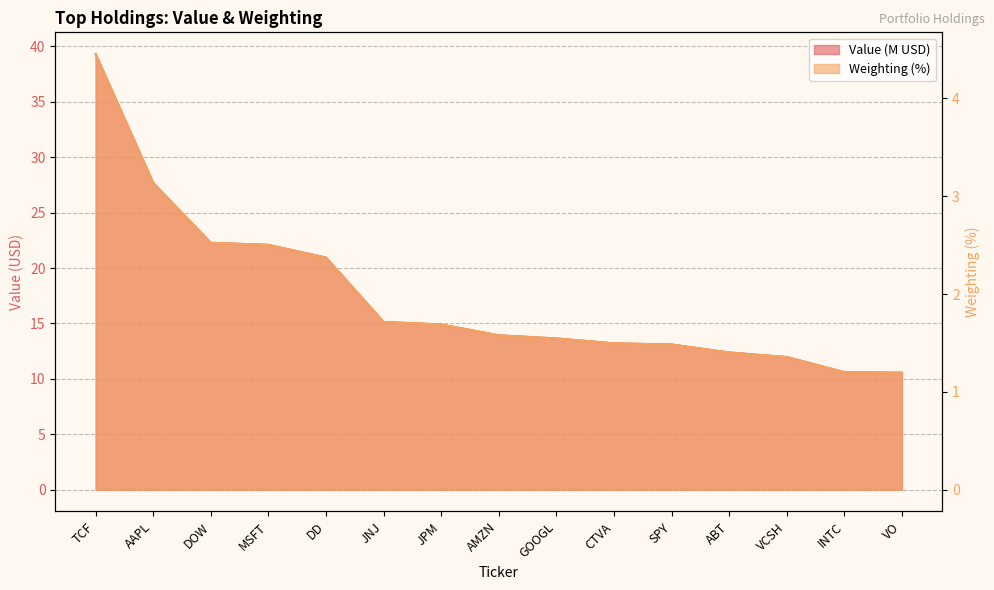

Rank the series by their average value, from lowest to highest.

Weighting (%) line, Value (M USD) line